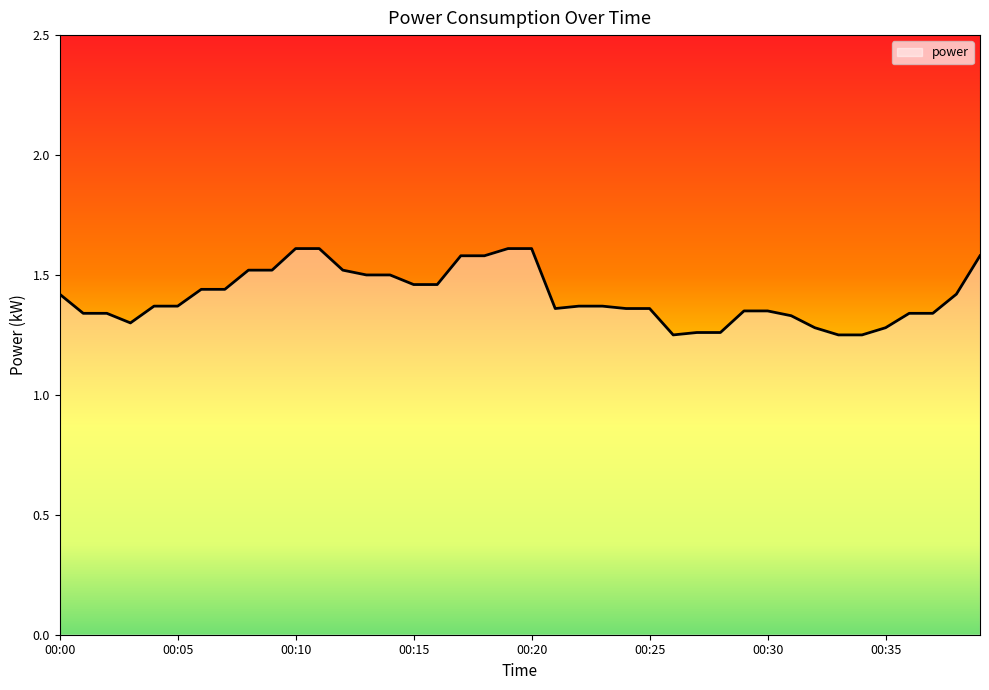

What is the sum of all values?

56.5